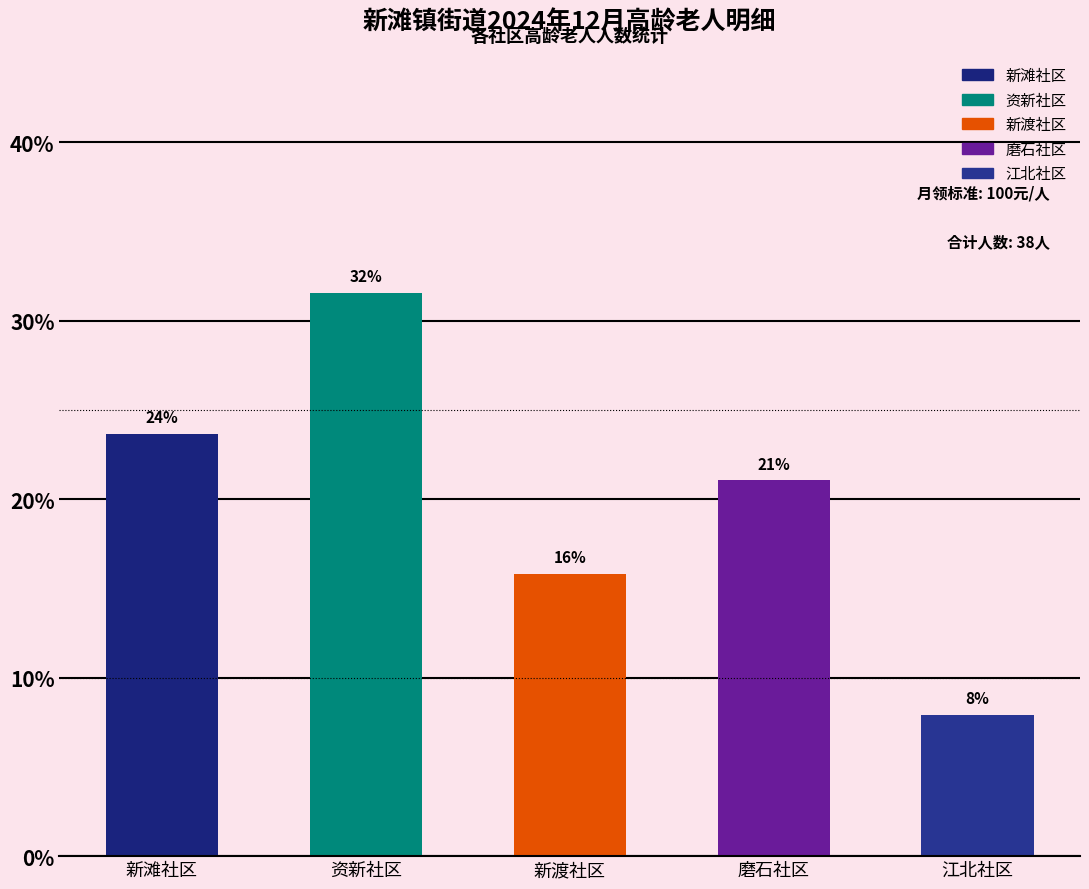

Does the chart contain any negative values?

No